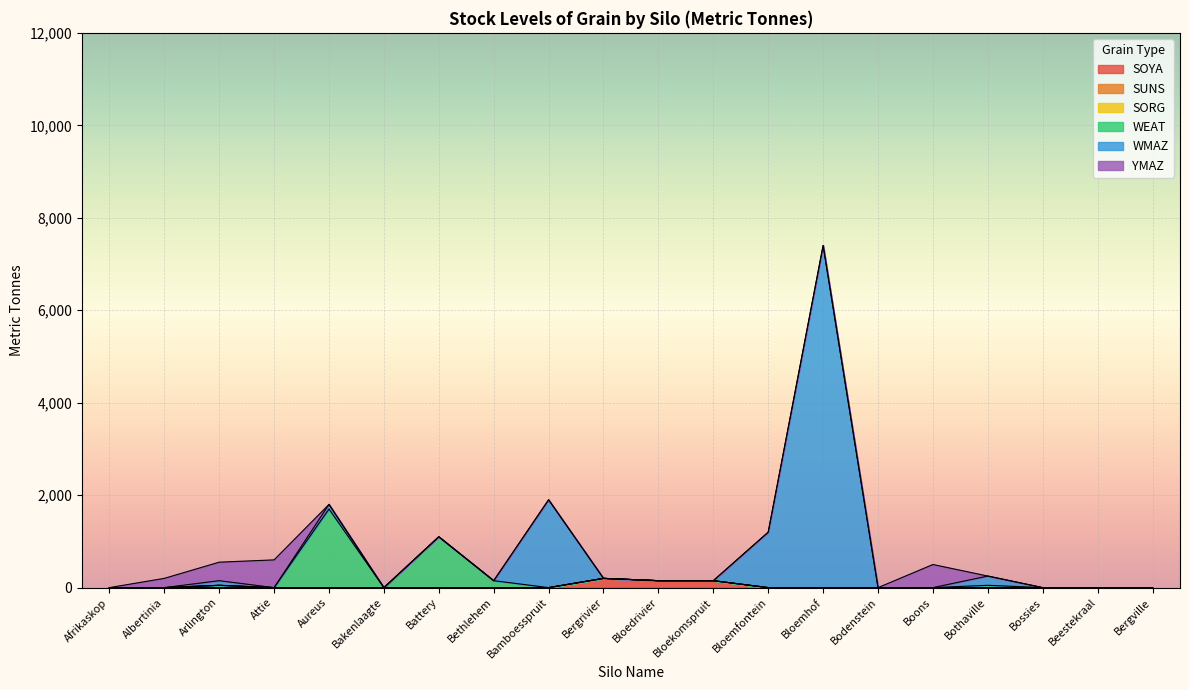

What is the label of the 14th point from the left?

Bloemhof